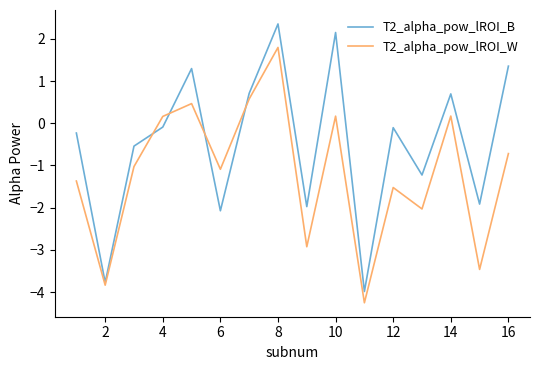

How many positive values does the T2_alpha_pow_lROI_B series have?

6